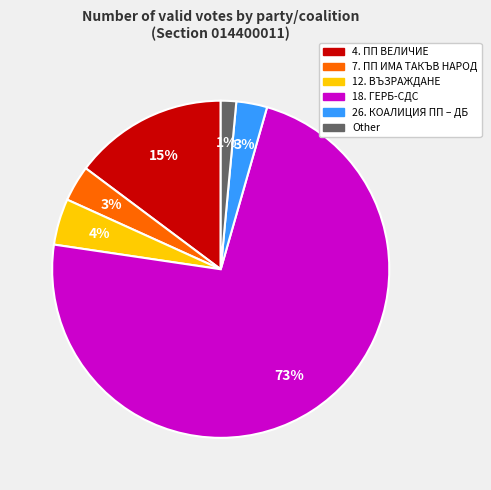

Which has a higher value, 7. ПП ИМА ТАКЪВ НАРОД or 12. ВЪЗРАЖДАНЕ?

12. ВЪЗРАЖДАНЕ